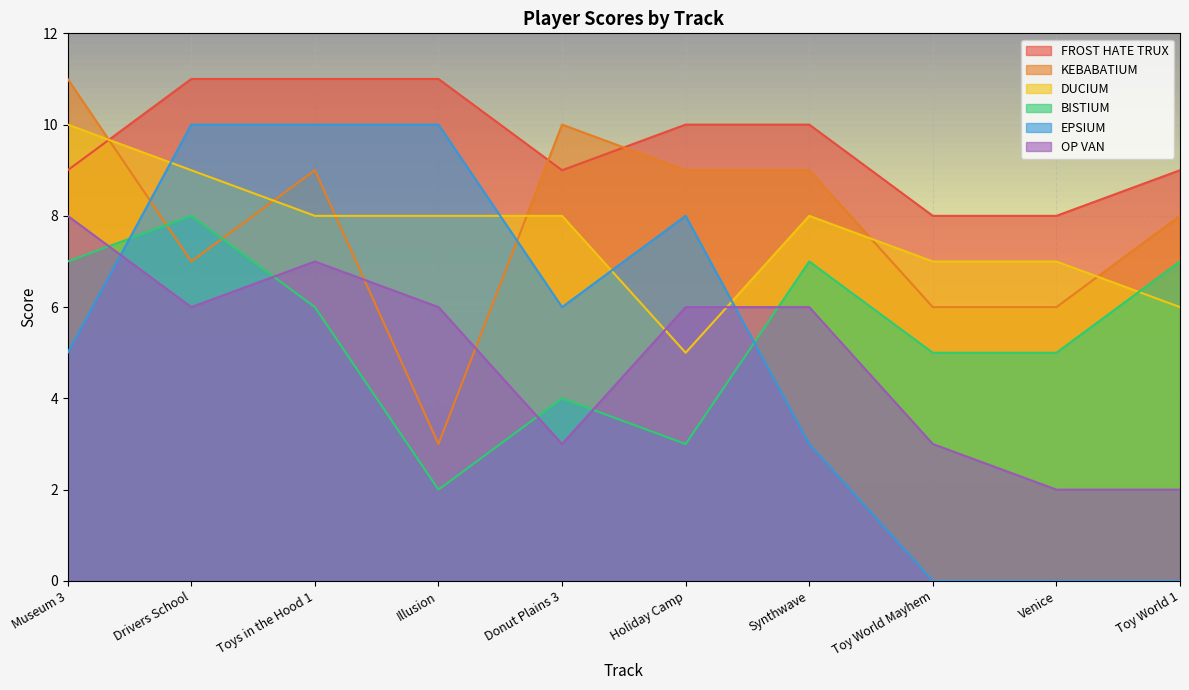

What is the sum of the EPSIUM values at Toy World Mayhem and Donut Plains 3?

6